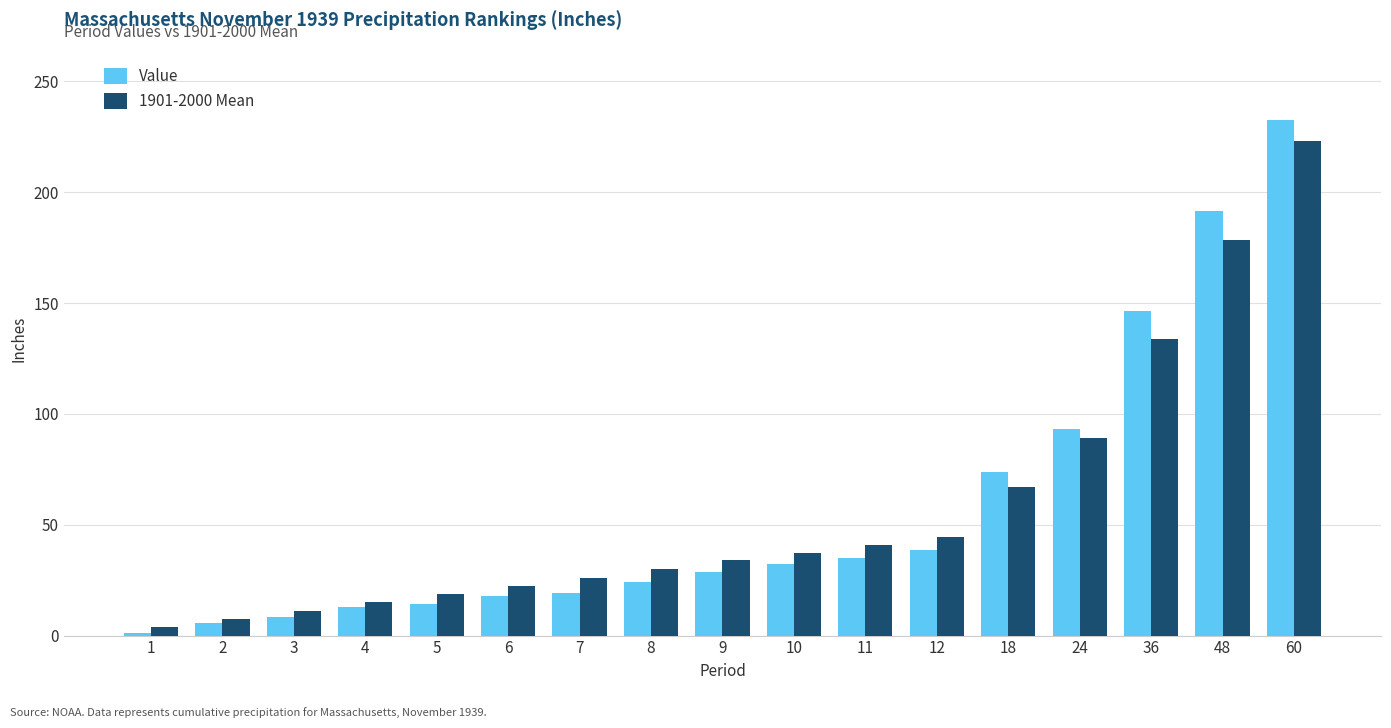

Is the value of 1901-2000 Mean at 1 greater than the value of Value at 11?

No